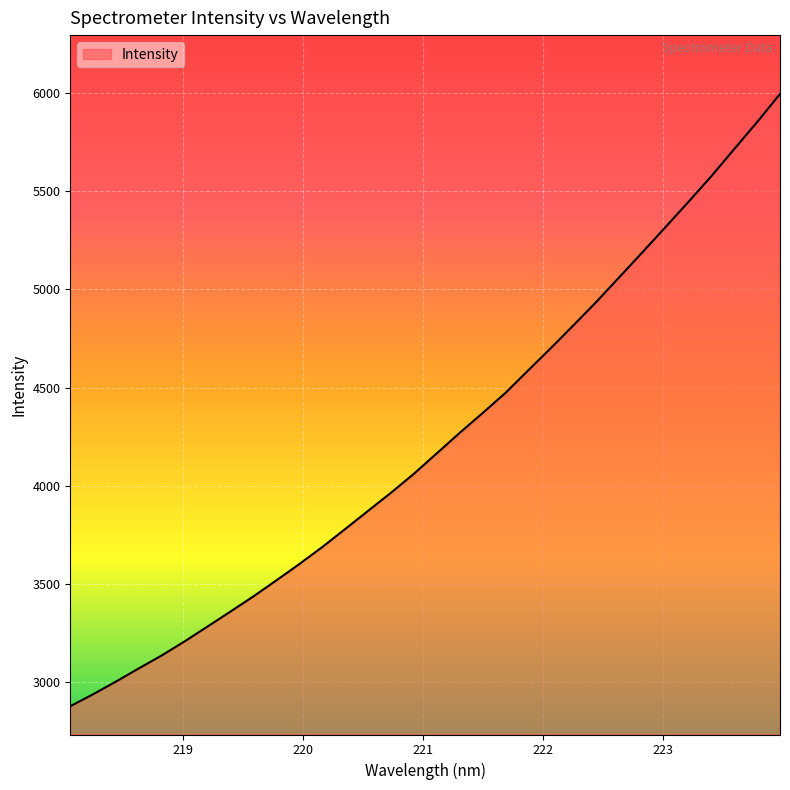

What is the smallest value displayed?

2878.8